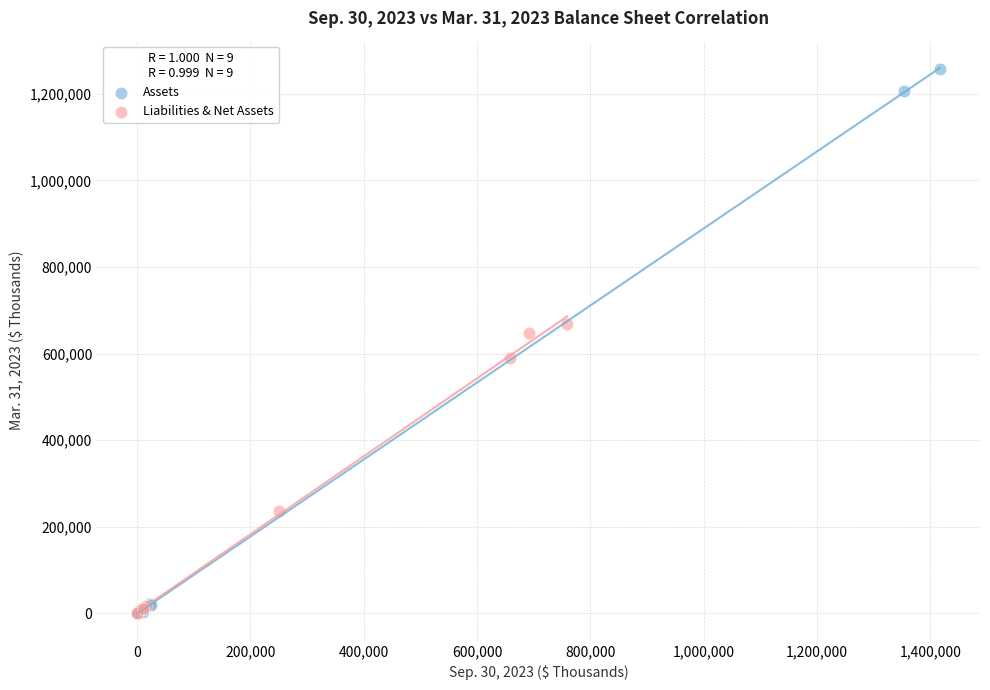

Which series reaches the maximum Y coordinate?

Assets